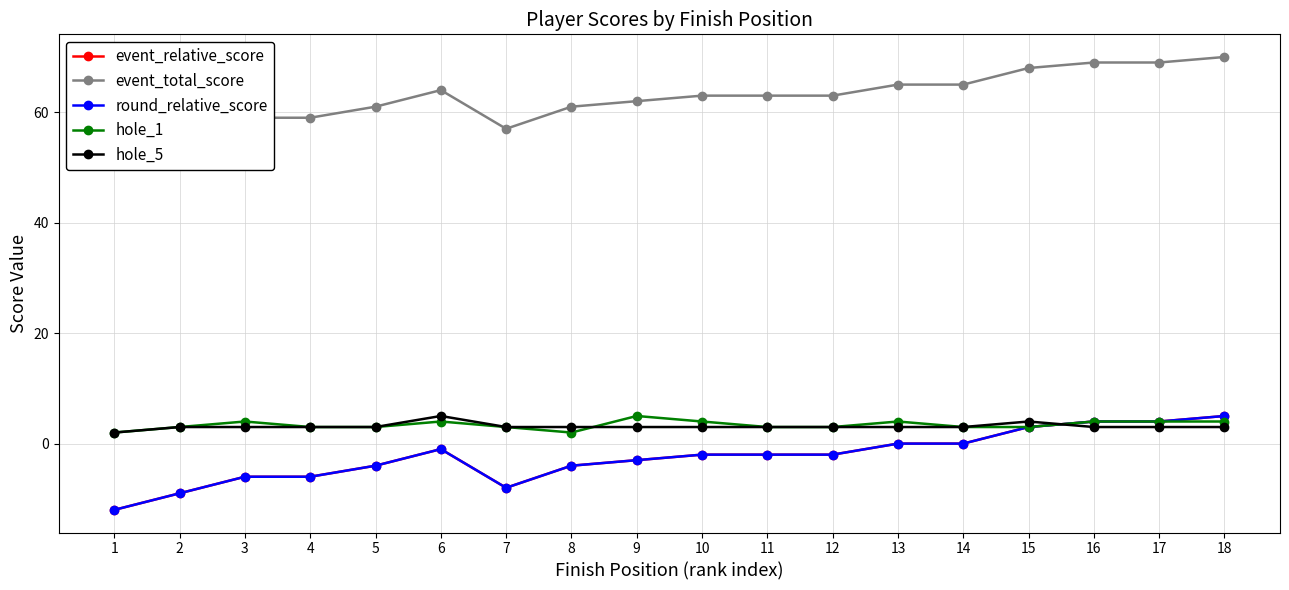

Rank the series at 17 from highest to lowest value.

event_total_score, event_relative_score, round_relative_score, hole_1, hole_5